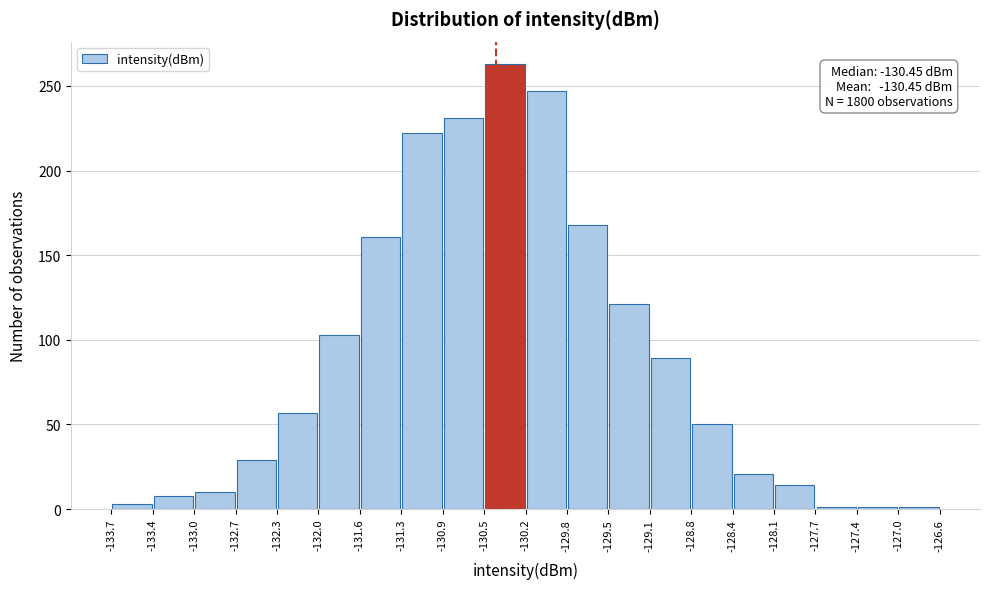

Over which range of the x-axis is the bar tallest?

-130.5 to -130.2